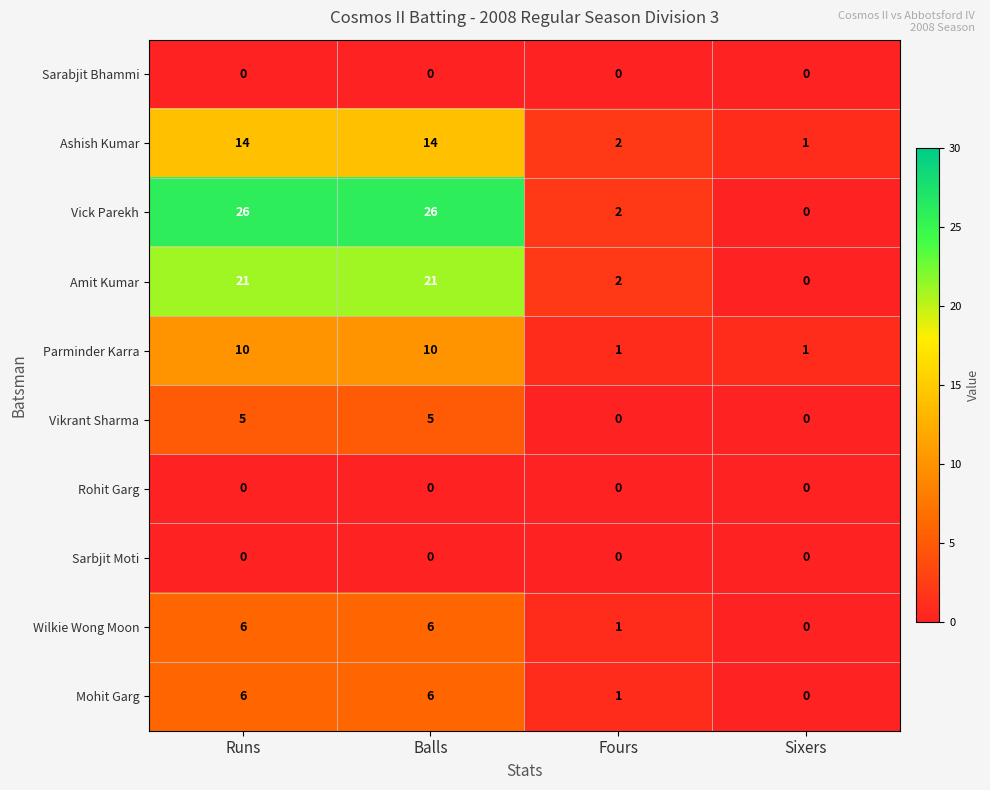

Is the value of Ashish Kumar at Runs greater than the value of Sarabjit Bhammi at Fours?

Yes